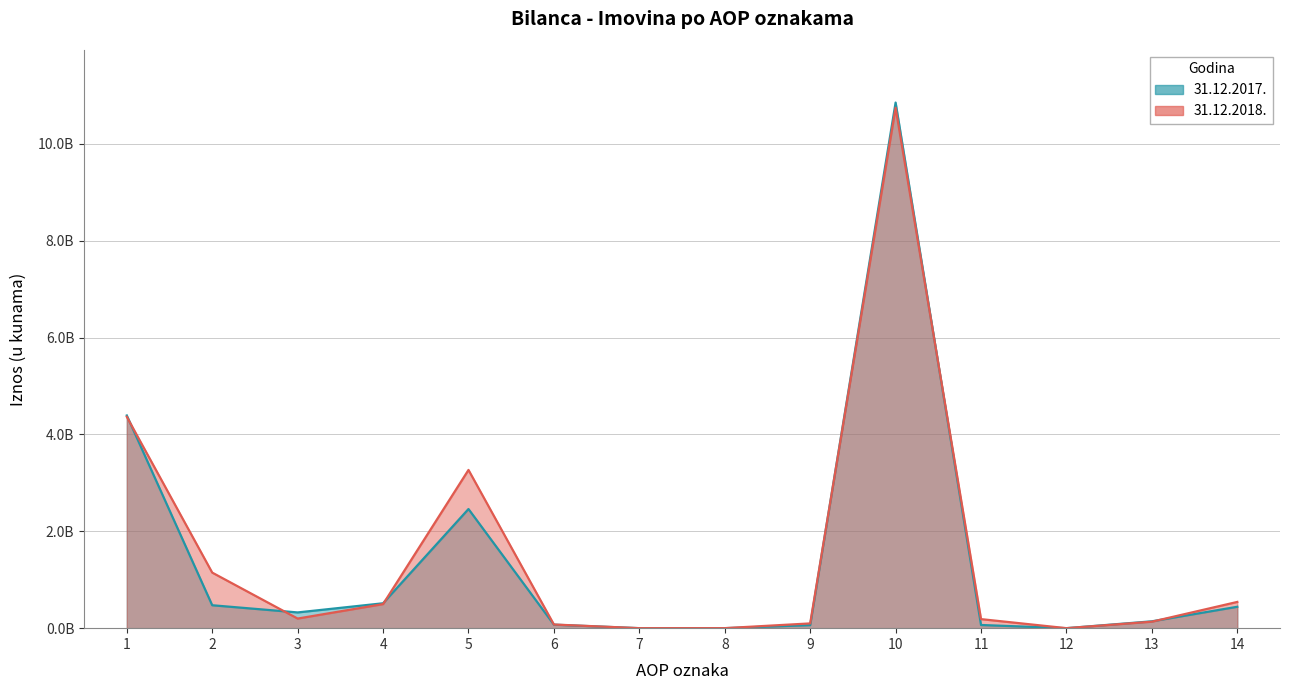

What is the value of the 2017 point at the 6th from the left?

72345457